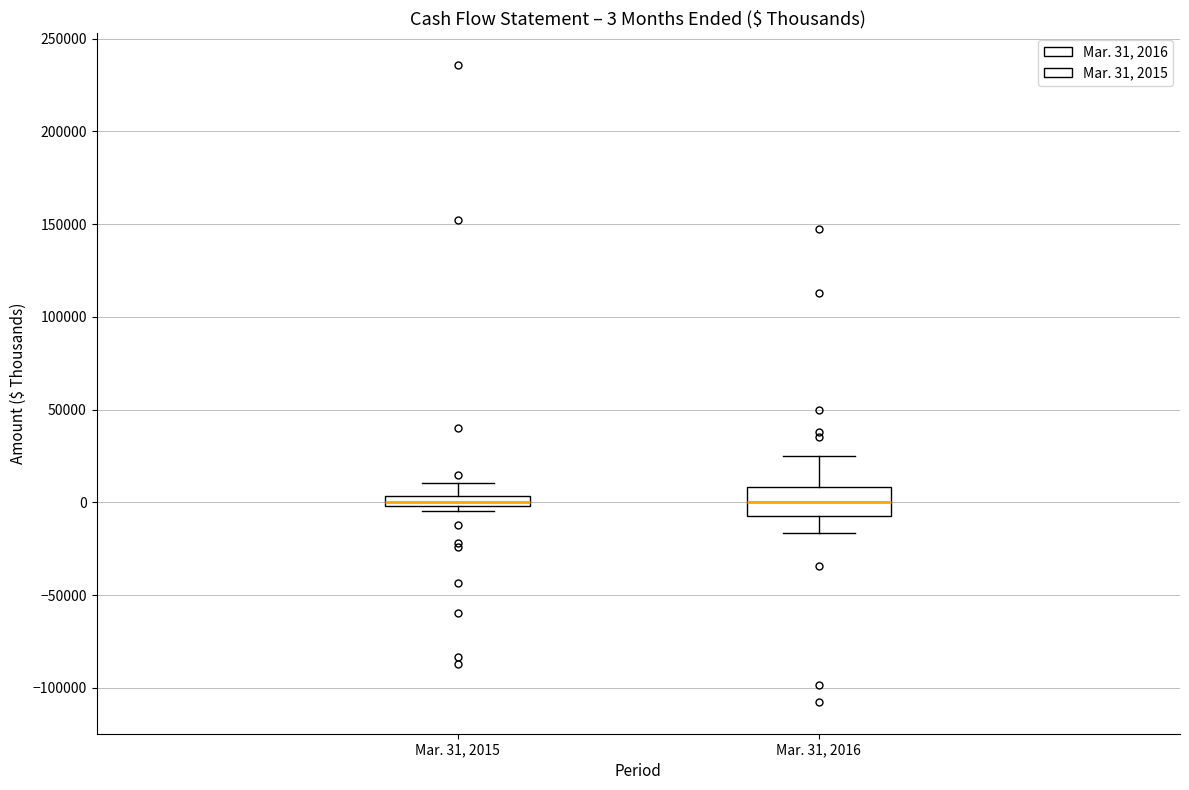

Which box is the tallest, from its lower edge to its upper edge?

Mar. 31, 2016